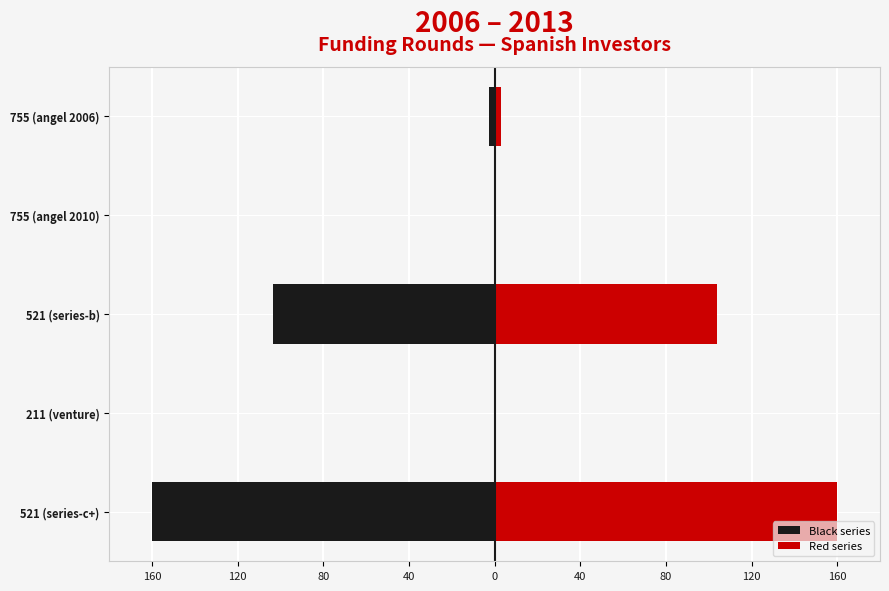

List the series in order of their overall mean, lowest first.

Black series, Red series